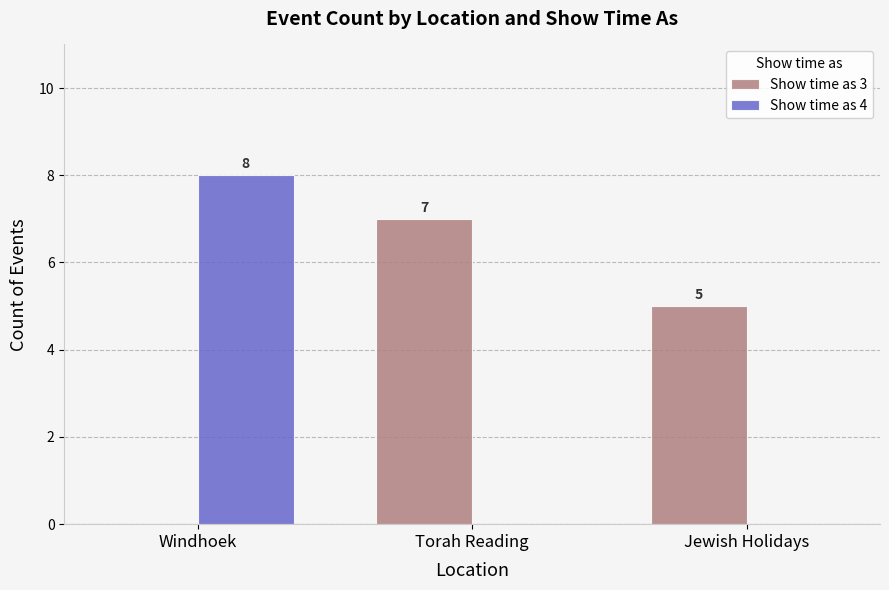

Which series changed the most between Windhoek and Torah Reading?

Show time as 4